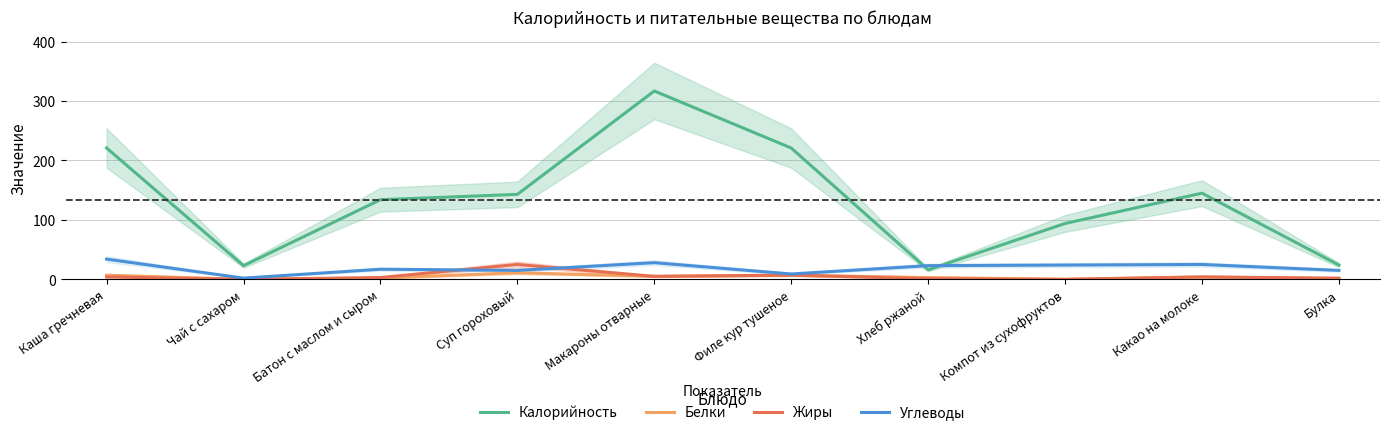

Rank the series by their maximum value, from lowest to highest.

Белки, Жиры, Углеводы, Калорийность